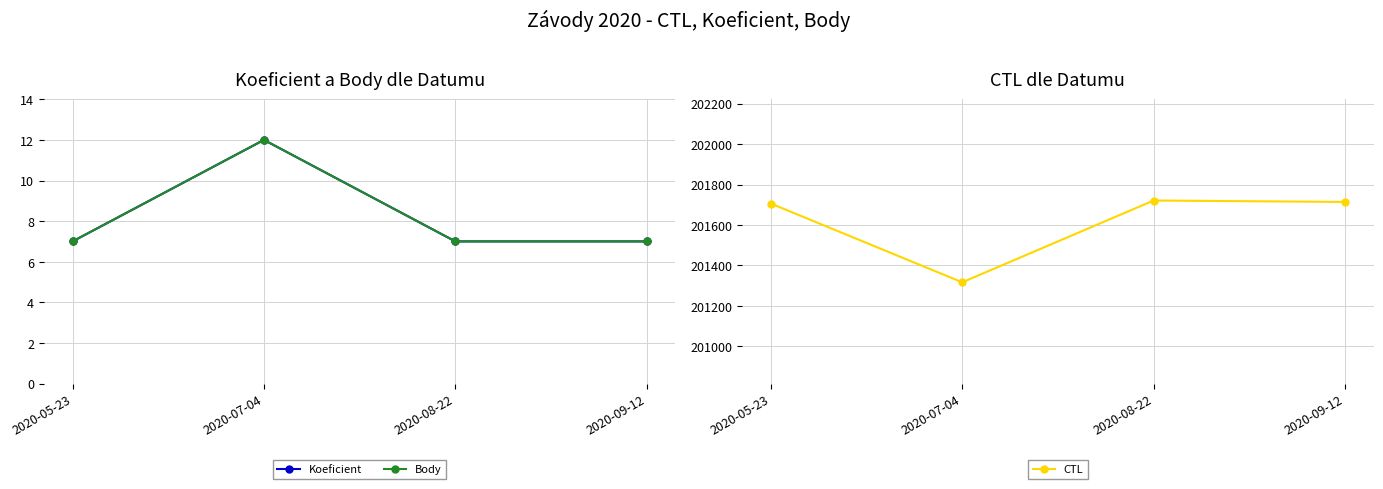

What is the total value across all series at 2020-09-12?

201728